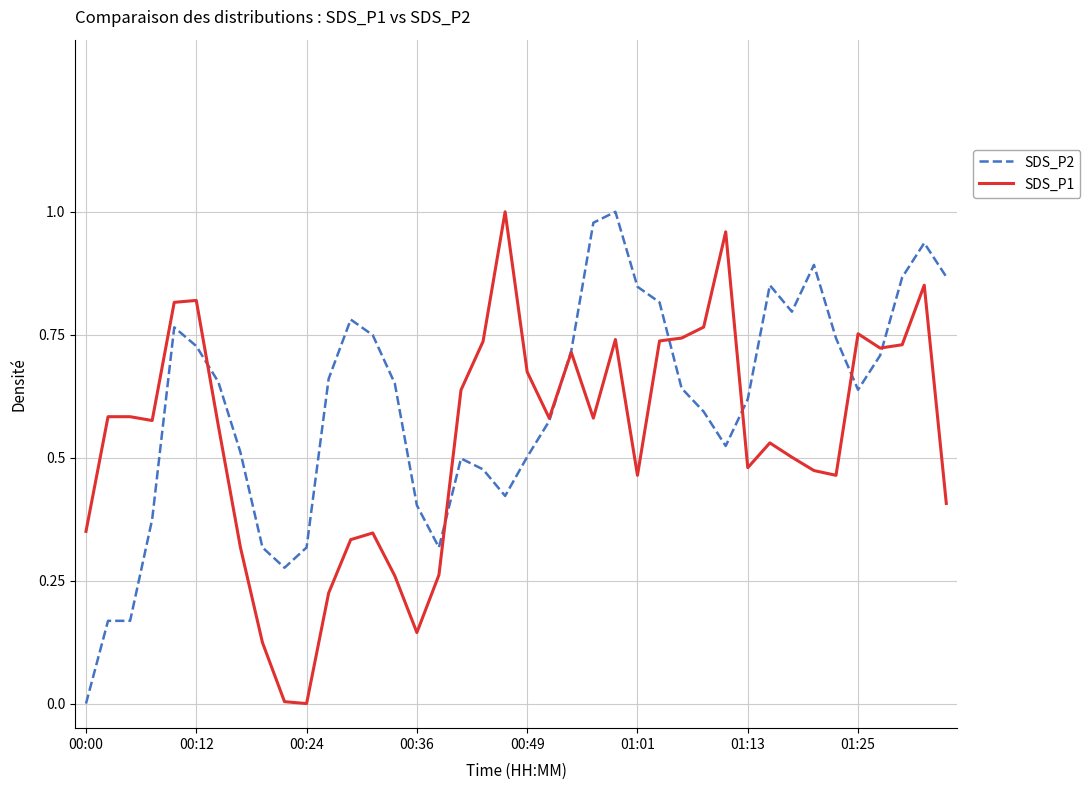

Rank the series by their average value, from lowest to highest.

SDS_P1, SDS_P2